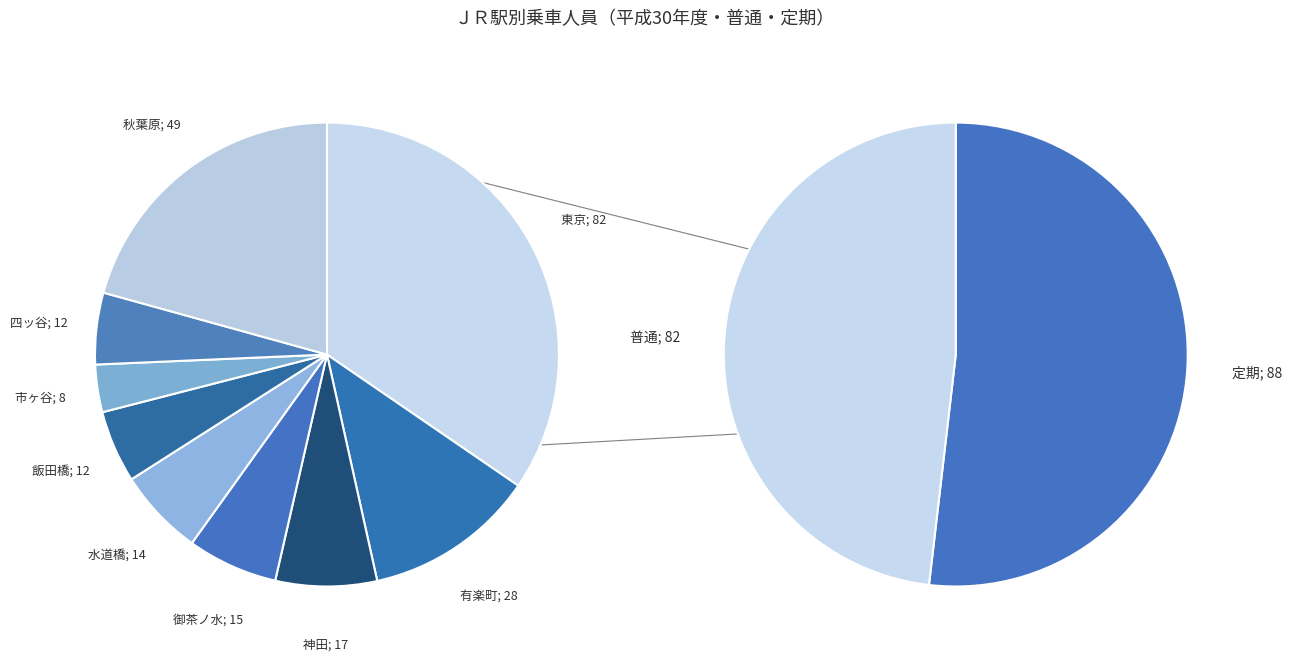

To the nearest percent, what is the difference between the 有楽町 and 飯田橋 slice percentages?

7%